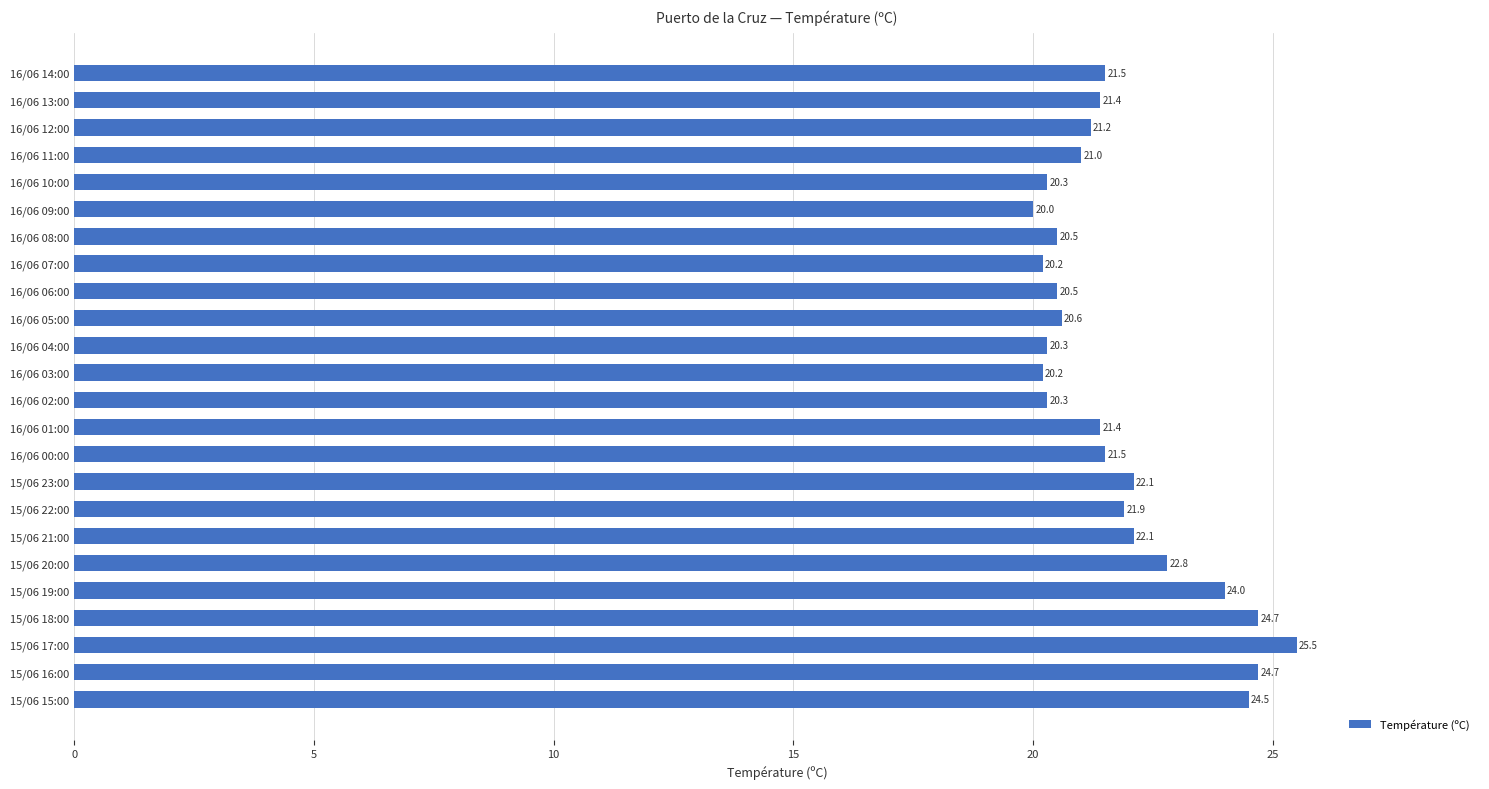

Which has a higher value, 15/06 18:00 or 15/06 15:00?

15/06 18:00